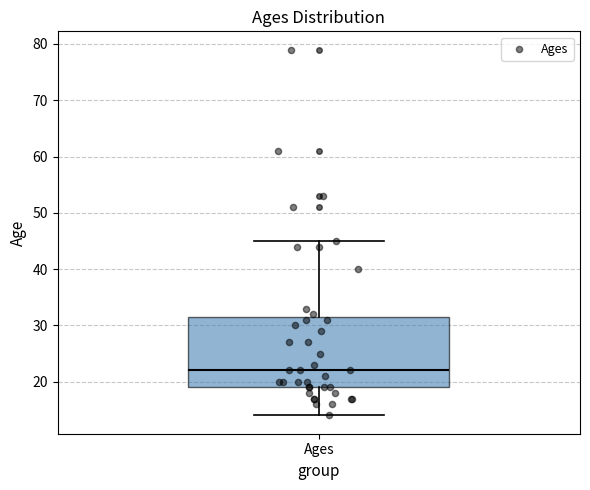

Where does the median line of the box for Ages sit on the y-axis? The values are not printed on the chart, so give them approximately, as read against the axis.

22